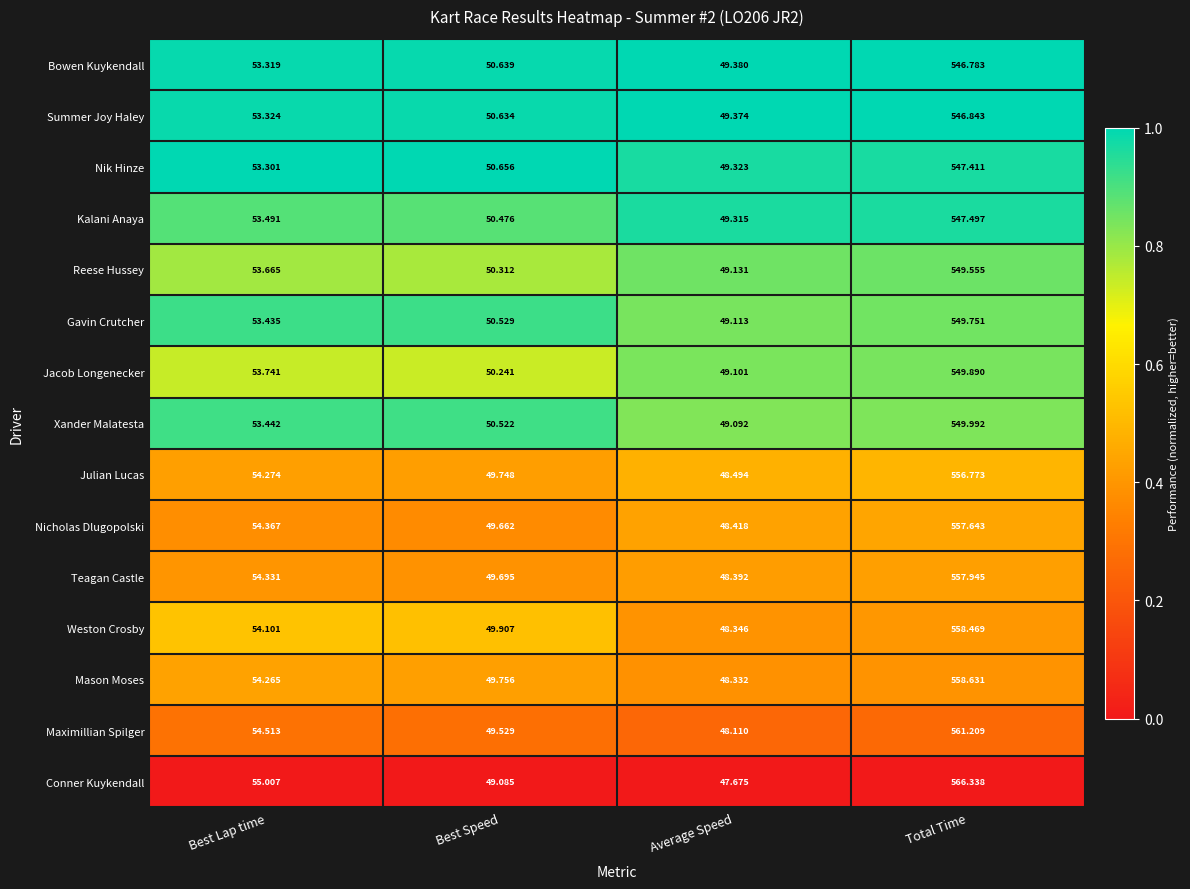

Where does the Kalani Anaya series first go above 53?

Best Lap time